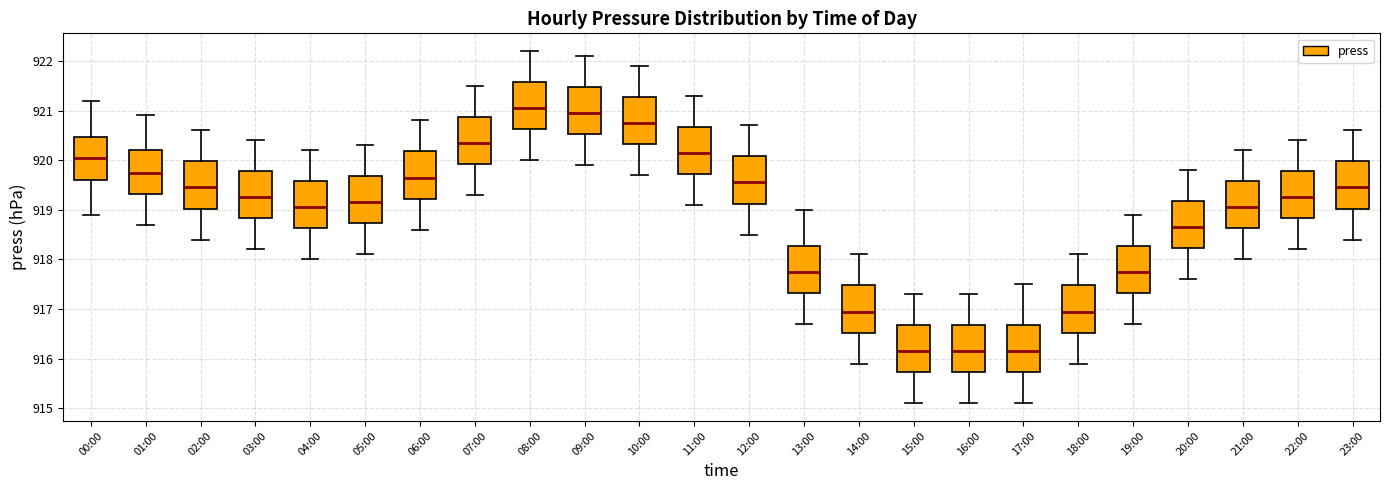

Reading left to right, read every box against the y-axis: the position of its median line, the range the box covers, and the ends of its whiskers. The values are not printed on the chart, so give them approximately, as read against the axis.

00:00: median 920.1, box 919.6 to 920.5, whiskers 918.9 to 921.2
01:00: median 919.8, box 919.3 to 920.2, whiskers 918.7 to 920.9
02:00: median 919.5, box 919.0 to 920.0, whiskers 918.4 to 920.6
03:00: median 919.3, box 918.8 to 919.8, whiskers 918.2 to 920.4
04:00: median 919.1, box 918.6 to 919.6, whiskers 918.0 to 920.2
05:00: median 919.2, box 918.7 to 919.7, whiskers 918.1 to 920.3
06:00: median 919.7, box 919.2 to 920.2, whiskers 918.6 to 920.8
07:00: median 920.4, box 919.9 to 920.9, whiskers 919.3 to 921.5
08:00: median 921.1, box 920.6 to 921.6, whiskers 920.0 to 922.2
09:00: median 921.0, box 920.5 to 921.5, whiskers 919.9 to 922.1
10:00: median 920.8, box 920.3 to 921.3, whiskers 919.7 to 921.9
11:00: median 920.2, box 919.7 to 920.7, whiskers 919.1 to 921.3
12:00: median 919.6, box 919.1 to 920.1, whiskers 918.5 to 920.7
13:00: median 917.8, box 917.3 to 918.3, whiskers 916.7 to 919.0
14:00: median 917.0, box 916.5 to 917.5, whiskers 915.9 to 918.1
15:00: median 916.2, box 915.7 to 916.7, whiskers 915.1 to 917.3
16:00: median 916.2, box 915.7 to 916.7, whiskers 915.1 to 917.3
17:00: median 916.2, box 915.7 to 916.7, whiskers 915.1 to 917.5
18:00: median 917.0, box 916.5 to 917.5, whiskers 915.9 to 918.1
19:00: median 917.8, box 917.3 to 918.3, whiskers 916.7 to 918.9
20:00: median 918.7, box 918.2 to 919.2, whiskers 917.6 to 919.8
21:00: median 919.1, box 918.6 to 919.6, whiskers 918.0 to 920.2
22:00: median 919.3, box 918.8 to 919.8, whiskers 918.2 to 920.4
23:00: median 919.5, box 919.0 to 920.0, whiskers 918.4 to 920.6